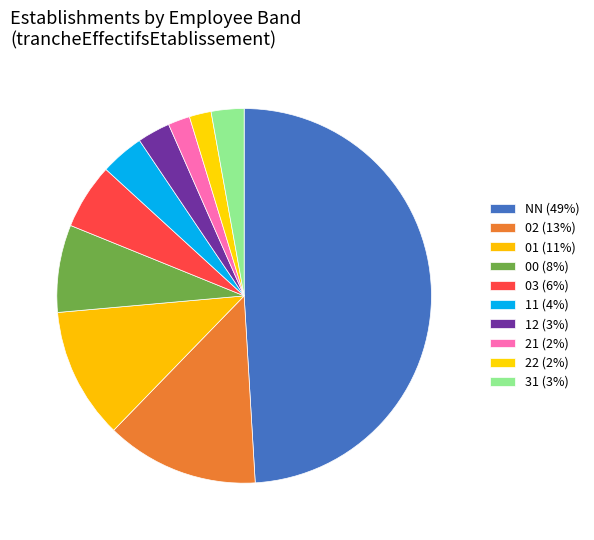

To the nearest percent, what is the average slice percentage?

10%